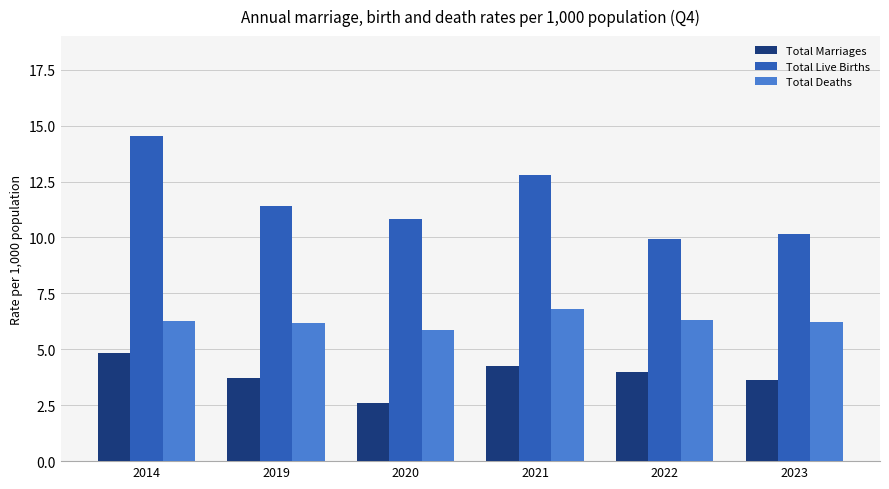

At which category is the sum across all series the highest?

2014